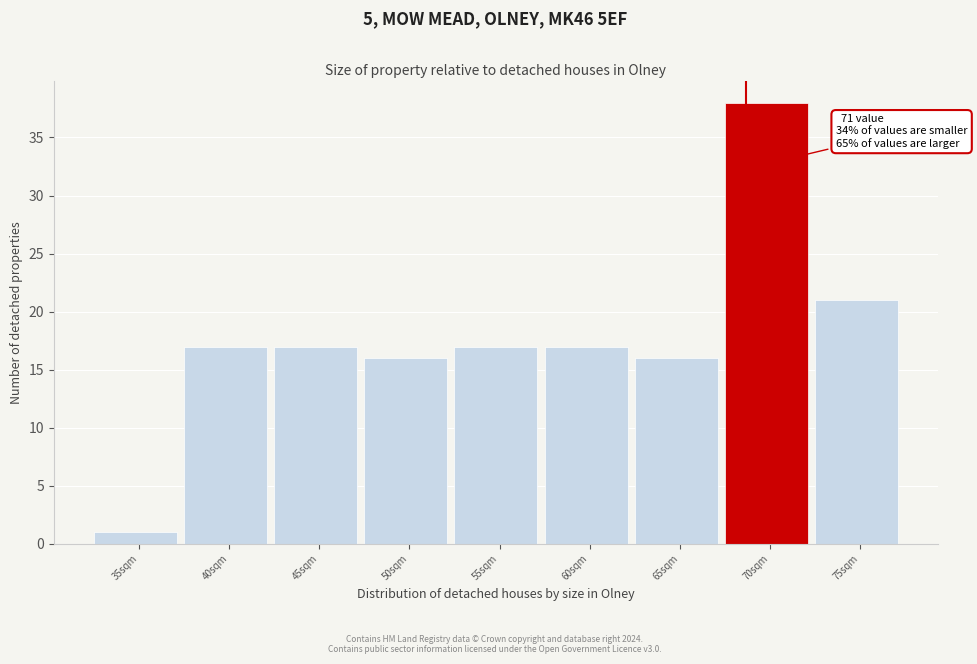

Reading right to left, extract all data points from this chart.

75sqm=21	70sqm=38	65sqm=16	60sqm=17	55sqm=17	50sqm=16	45sqm=17	40sqm=17	35sqm=1